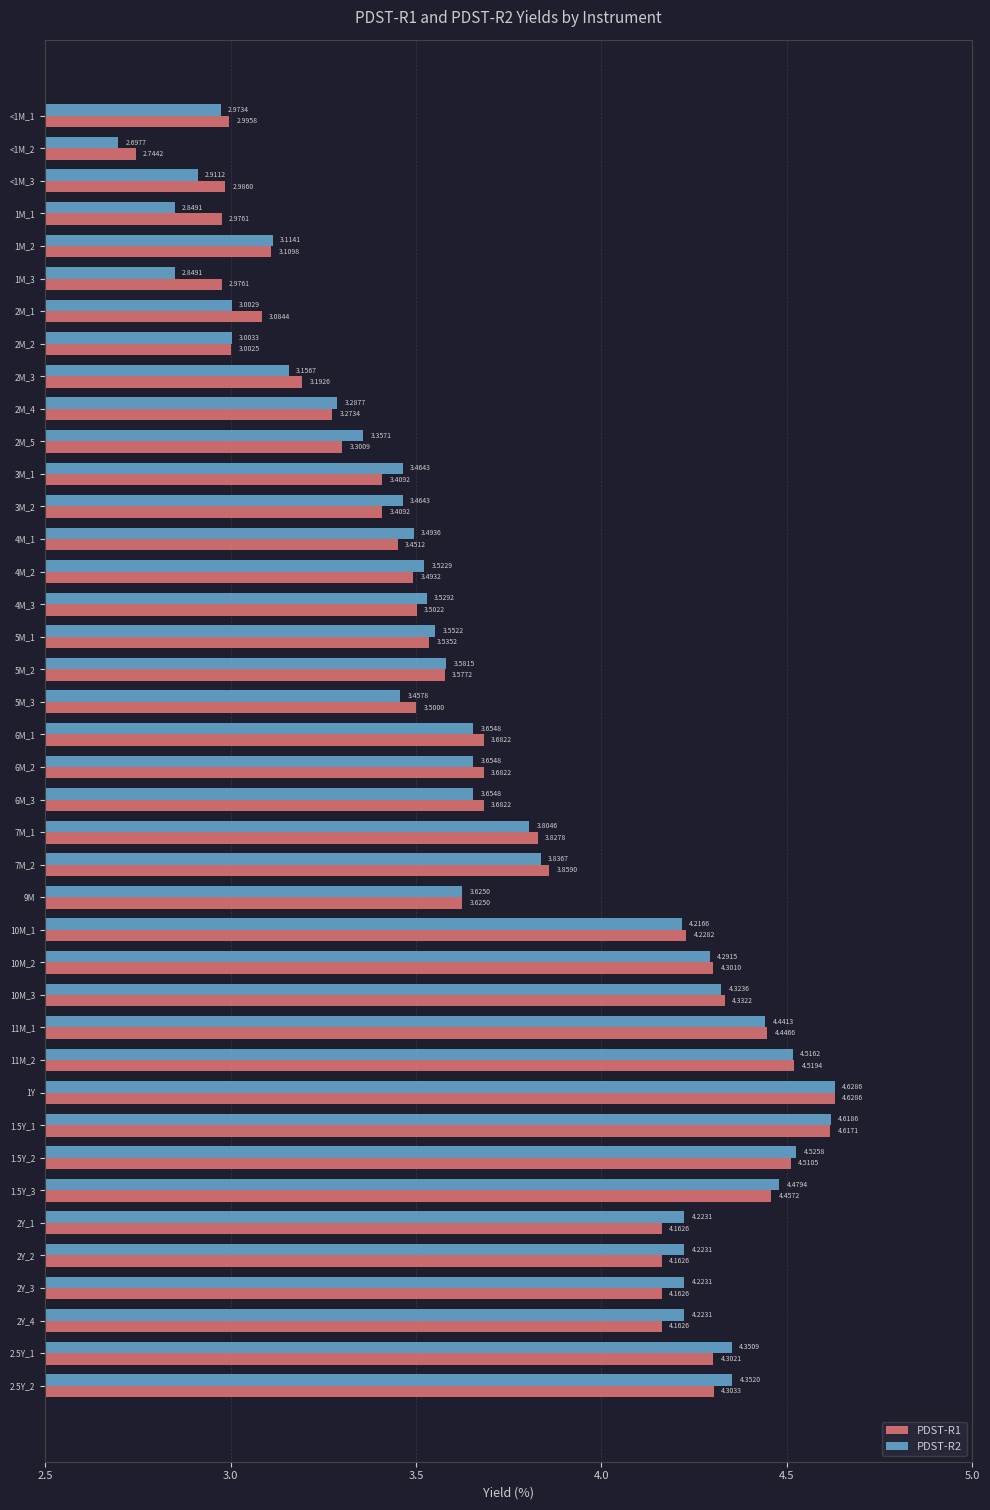

What is the sum of the PDST-R2 values at 2M_3 and <1M_1?

6.1